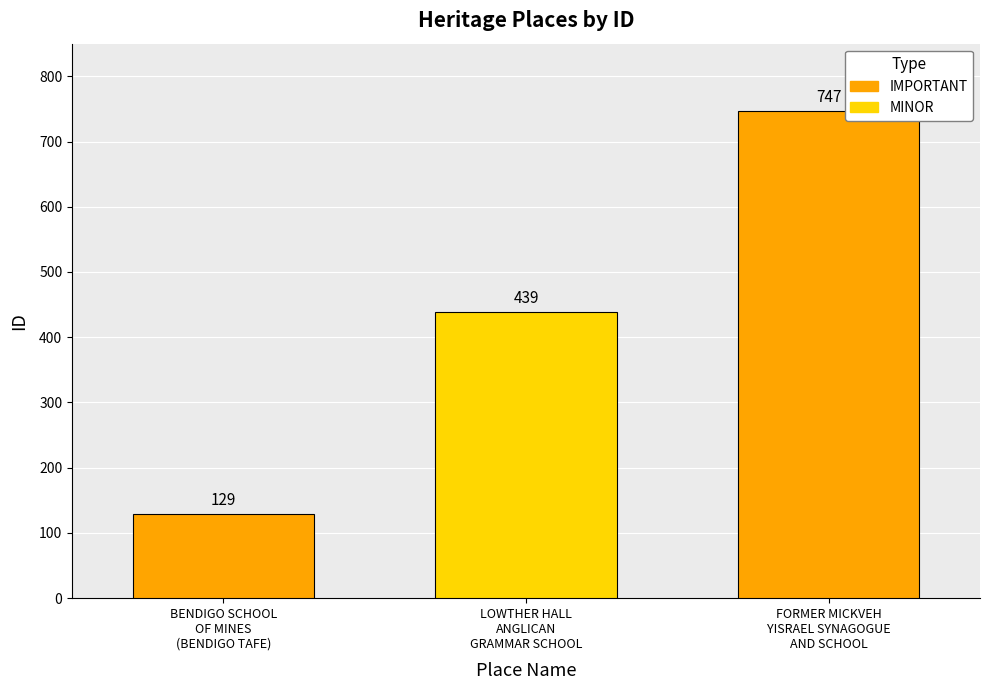

What position from the right is FORMER MICKVEH
YISRAEL SYNAGOGUE
AND SCHOOL?

1